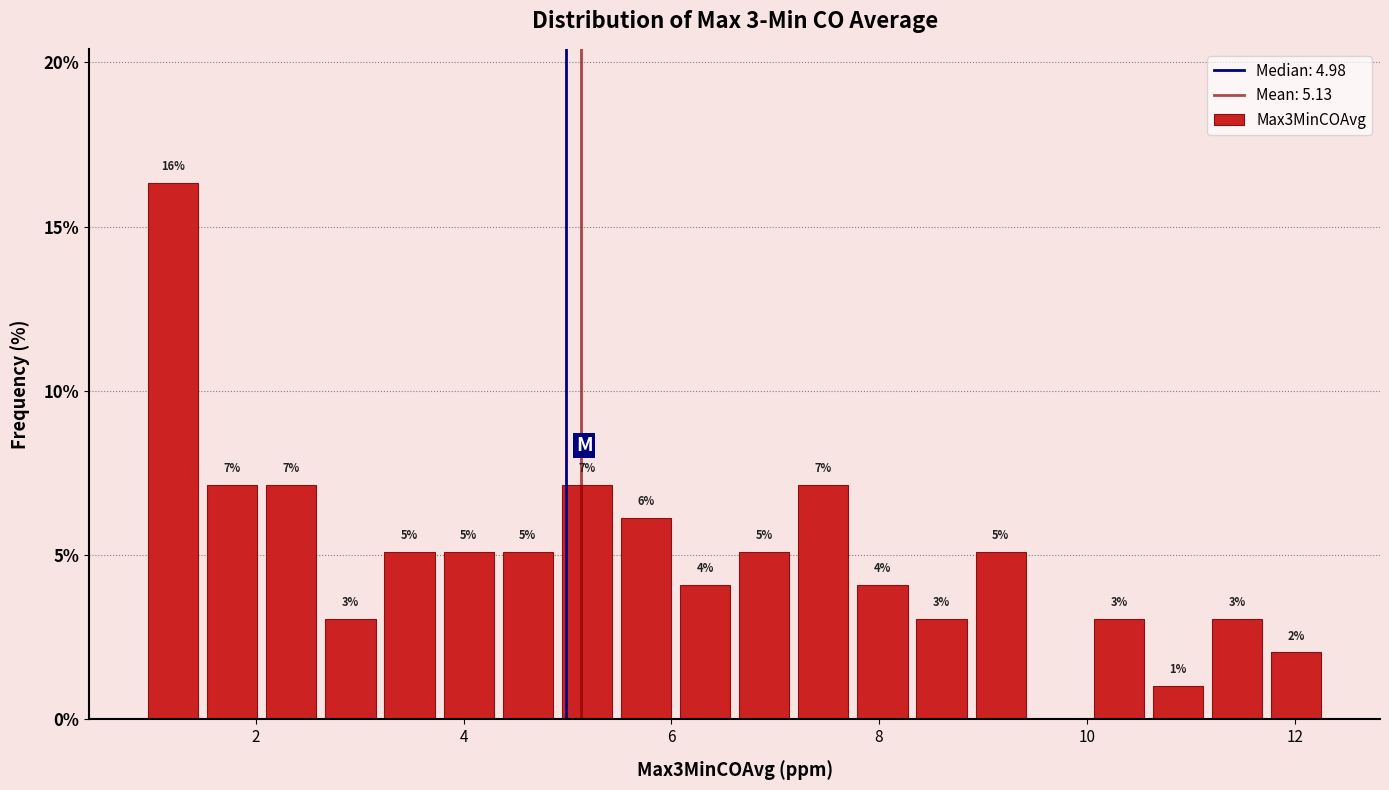

Around what value on the x-axis is the tallest bar? Give the approximate position of its centre, as read against the axis.

1.2